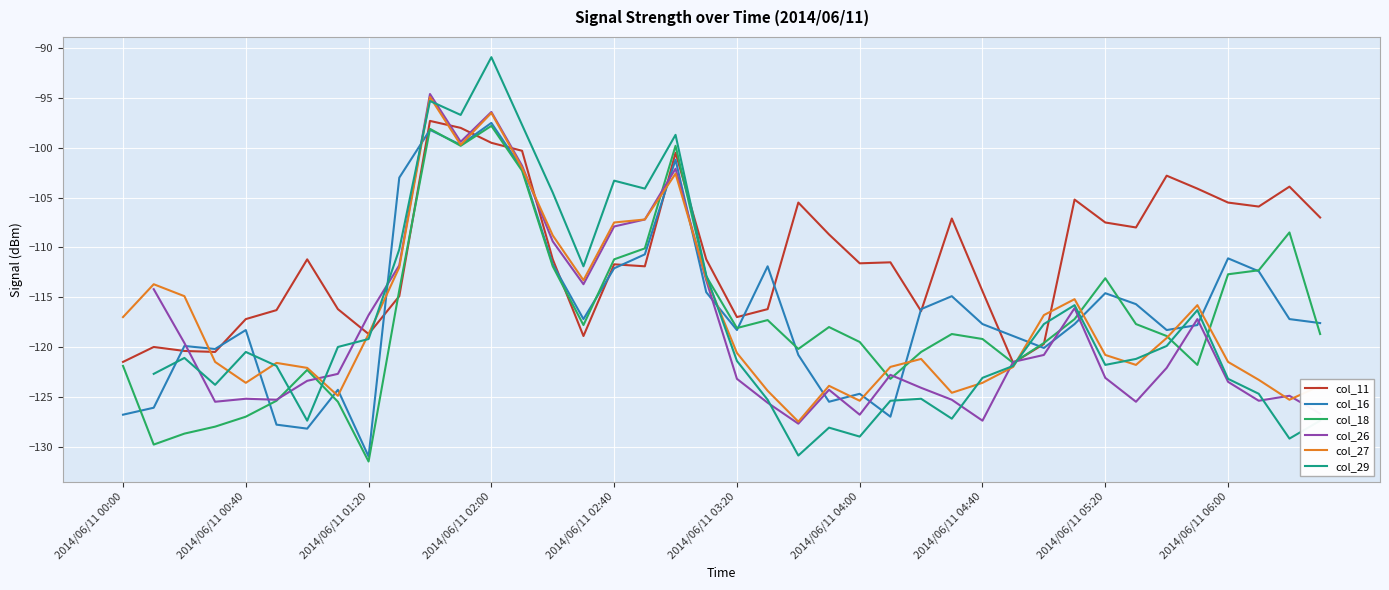

What are all the series names shown in the legend?

col_11, col_16, col_18, col_26, col_27, col_29